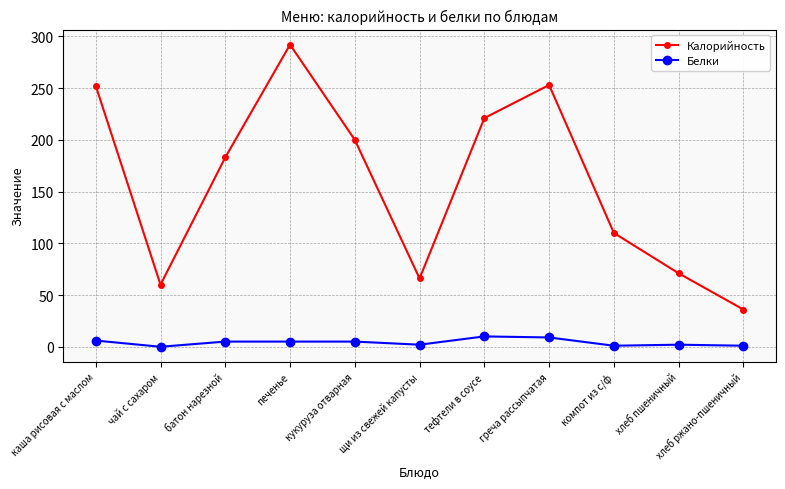

Which series changed the most between тефтели в соусе and компот из с/ф?

Калорийность